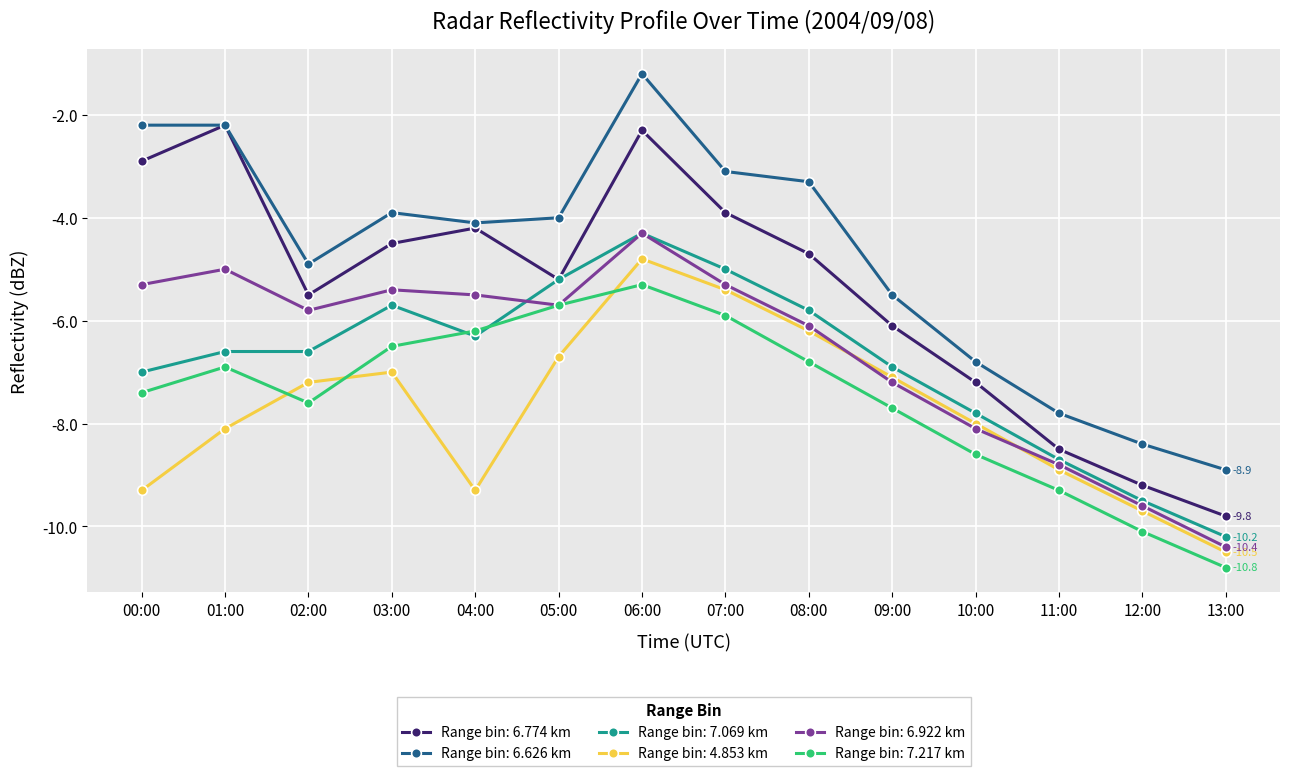

Which series has the largest total across all categories?

Range bin: 6.626 km